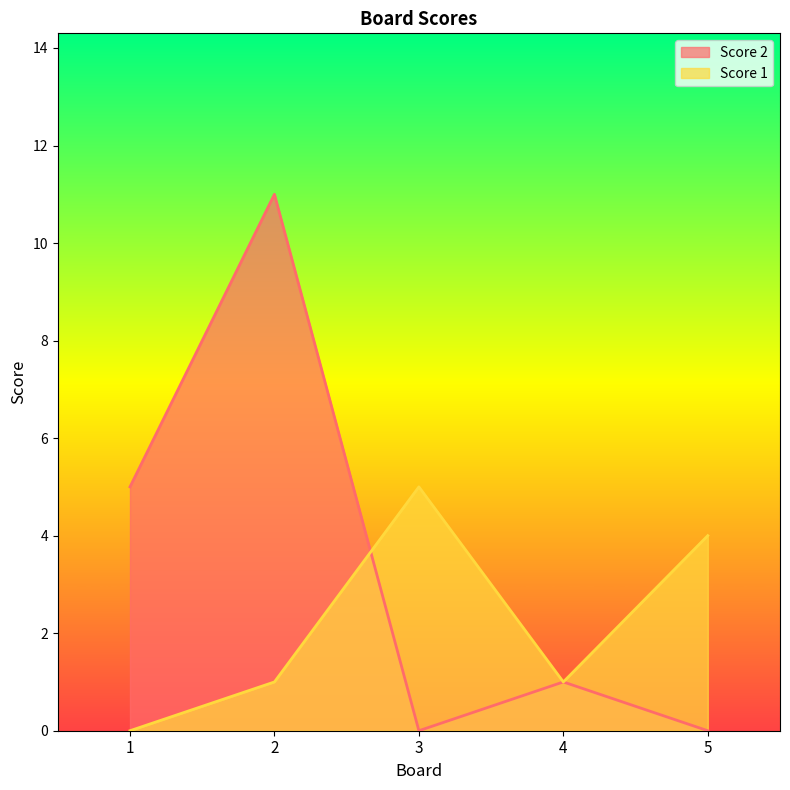

Is it true that Score 2 equals 11 at 2?

True